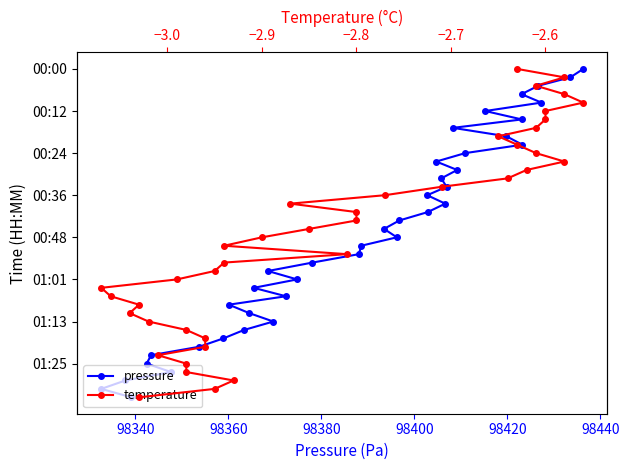

What is the label of the 38th point from the right?

98360